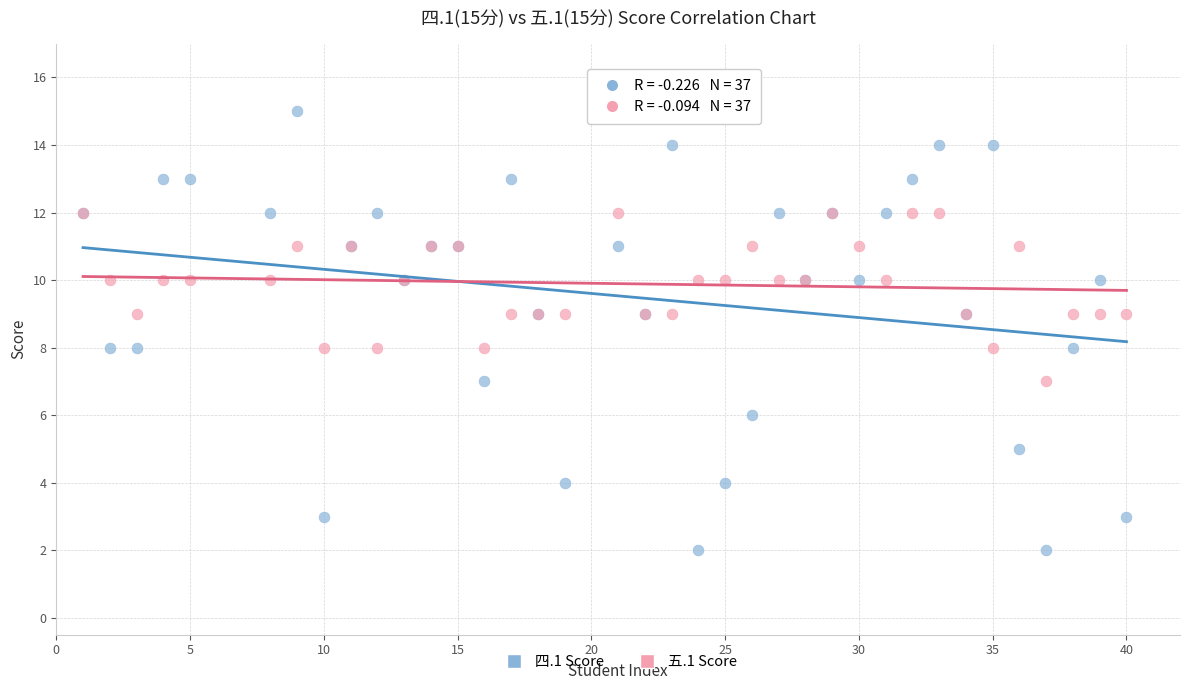

What are all the series names shown in the legend?

四.1 Score, 五.1 Score